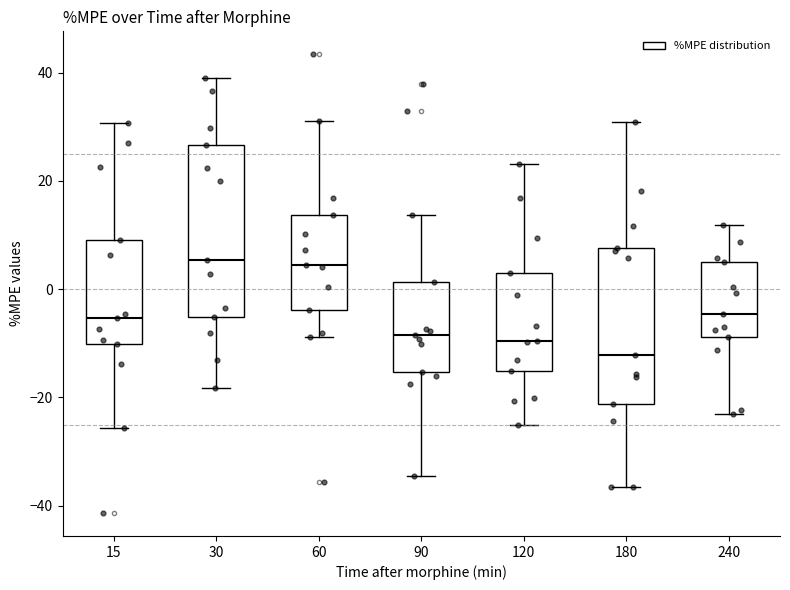

Reading left to right, transcribe this box plot: for each box, give where its median line is, the range the box spans, and where its two whiskers end, as read against the y-axis. The values are not printed on the chart, so give them approximately, as read against the axis.

15: median -6, box -10 to 8, whiskers -26 to 30
30: median 6, box -6 to 26, whiskers -18 to 40
60: median 4, box -4 to 14, whiskers -8 to 32
90: median -8, box -16 to 2, whiskers -34 to 14
120: median -10, box -16 to 4, whiskers -26 to 24
180: median -12, box -22 to 8, whiskers -36 to 30
240: median -4, box -8 to 6, whiskers -24 to 12